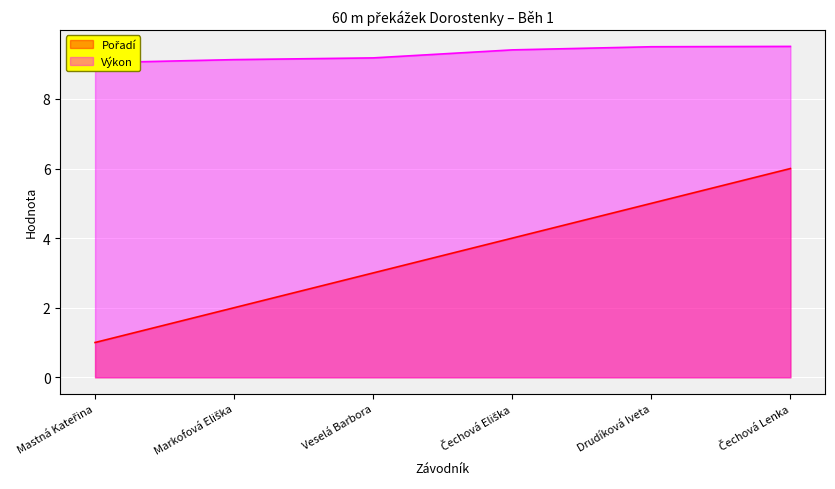

Where does the Pořadí series first go above 4?

Drudíková Iveta